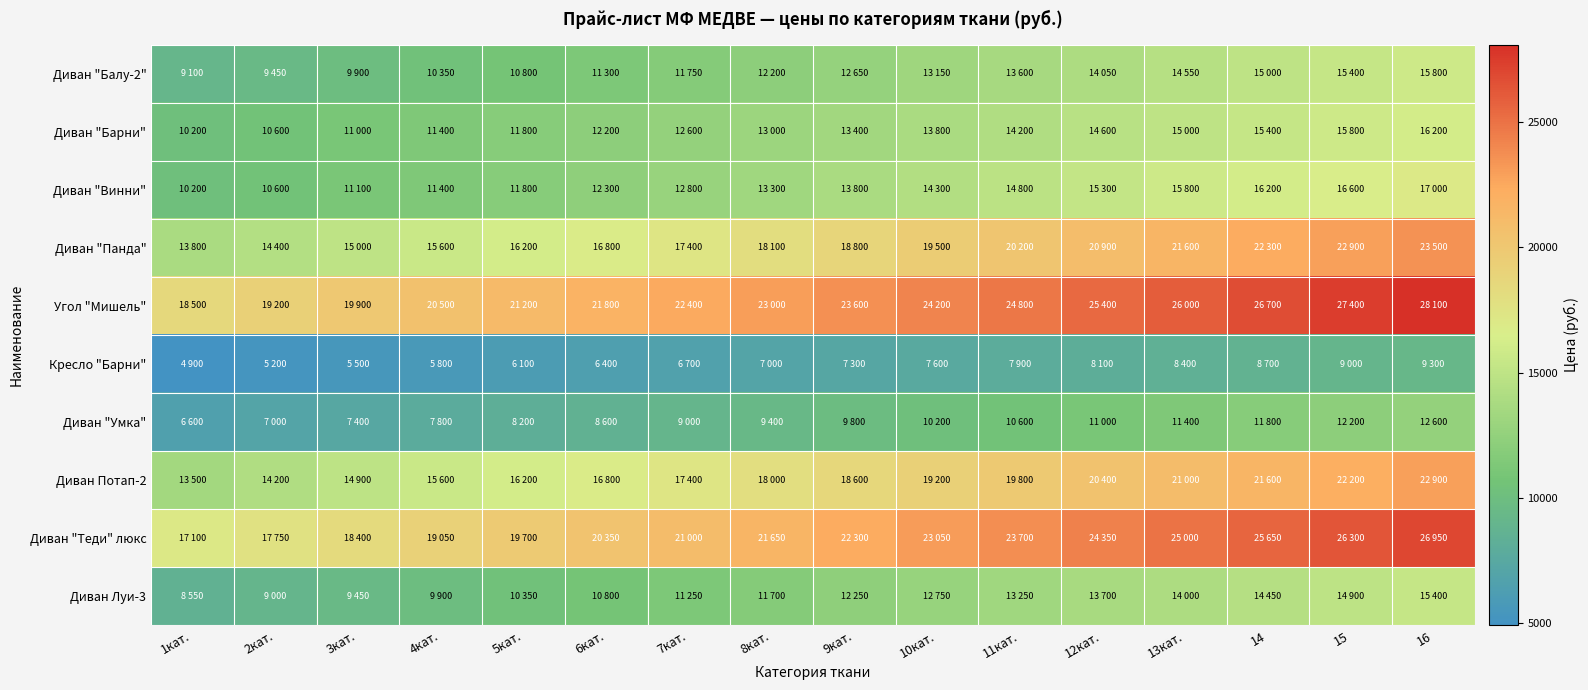

At which category is the sum across all series the highest?

16